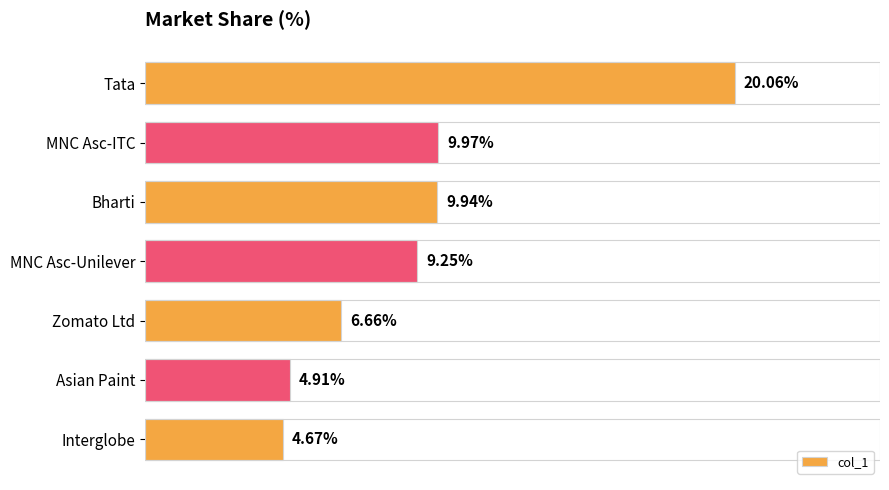

What is the label of the 3rd bar from the bottom?

Zomato Ltd